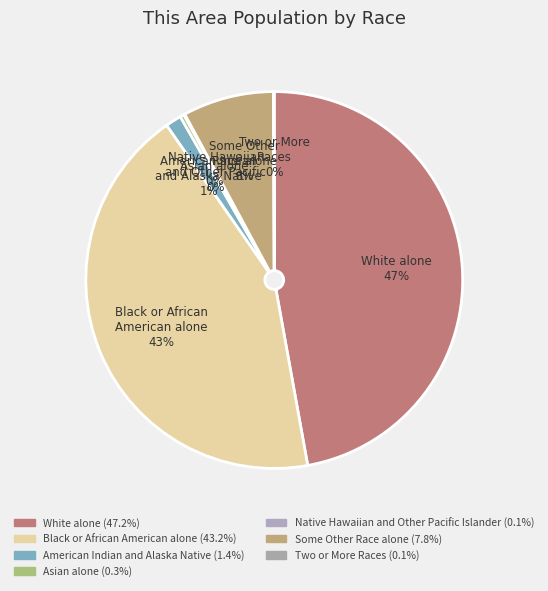

Which has a higher value, Asian alone or White alone?

White alone